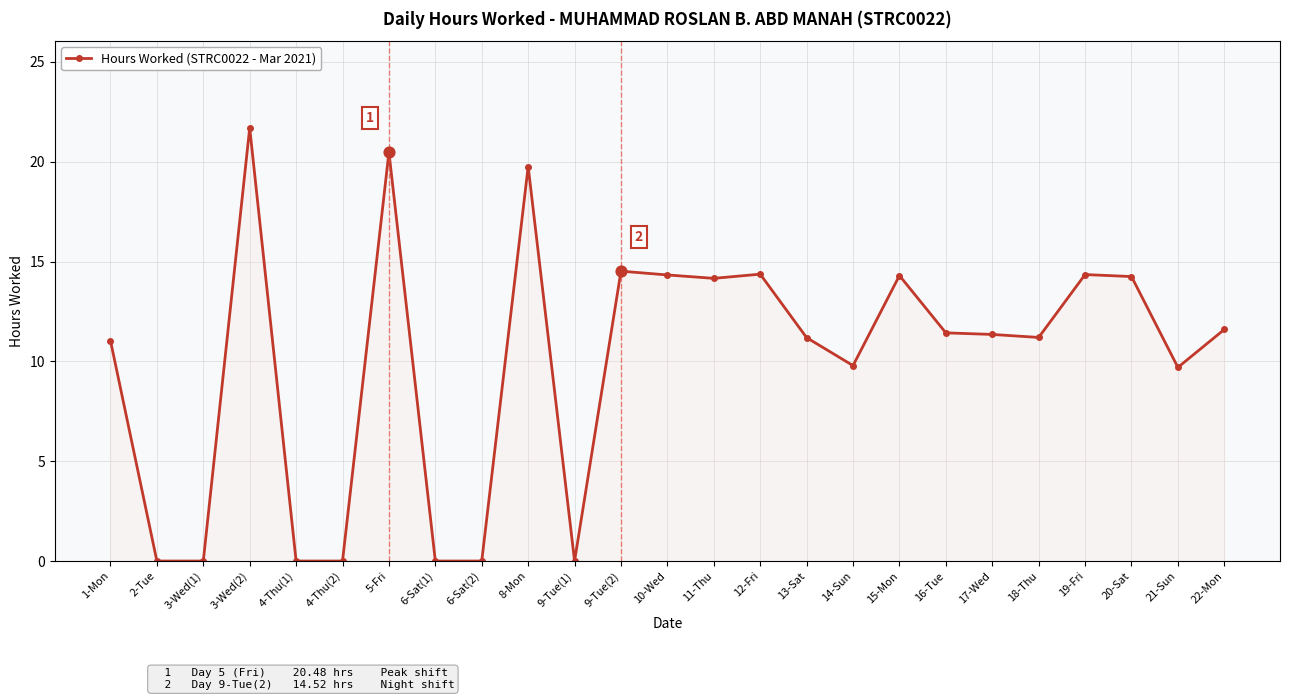

What is the change in value from 16-Tue to 20-Sat?

+2.8